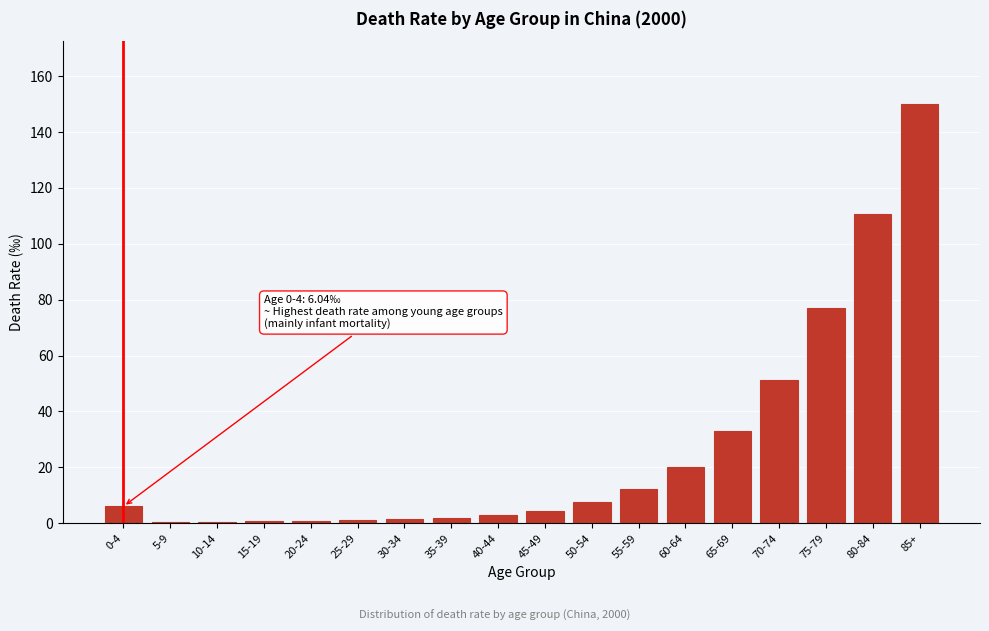

What is the ratio of the value at 65-69 to the value at 60-64?

1.6